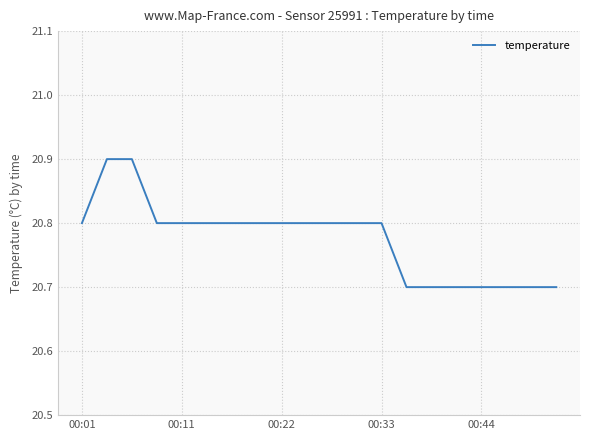

Count the number of data series in this chart.

1